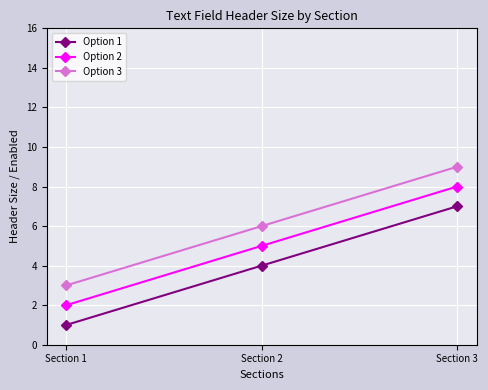

Where is Option 2 nearest to the value 5?

Section 2